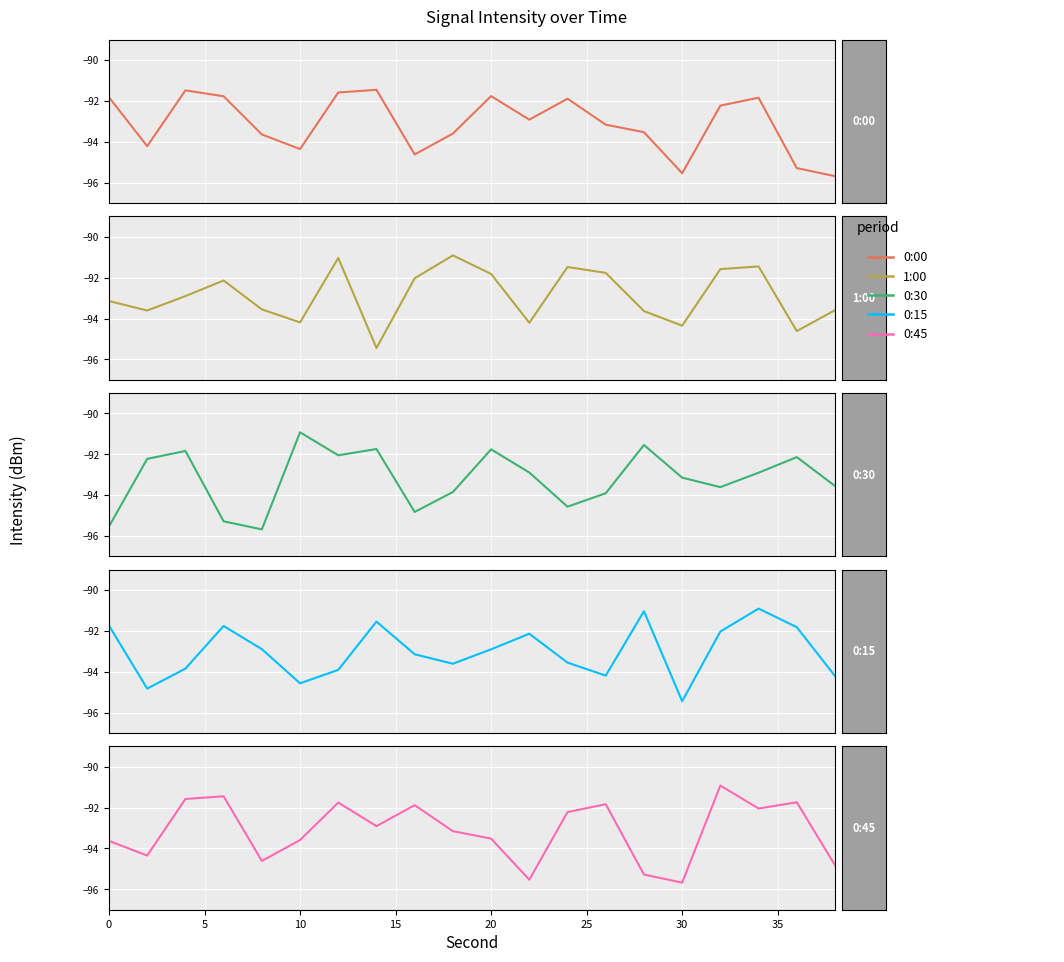

Which series has the widest spread of values?

0:30